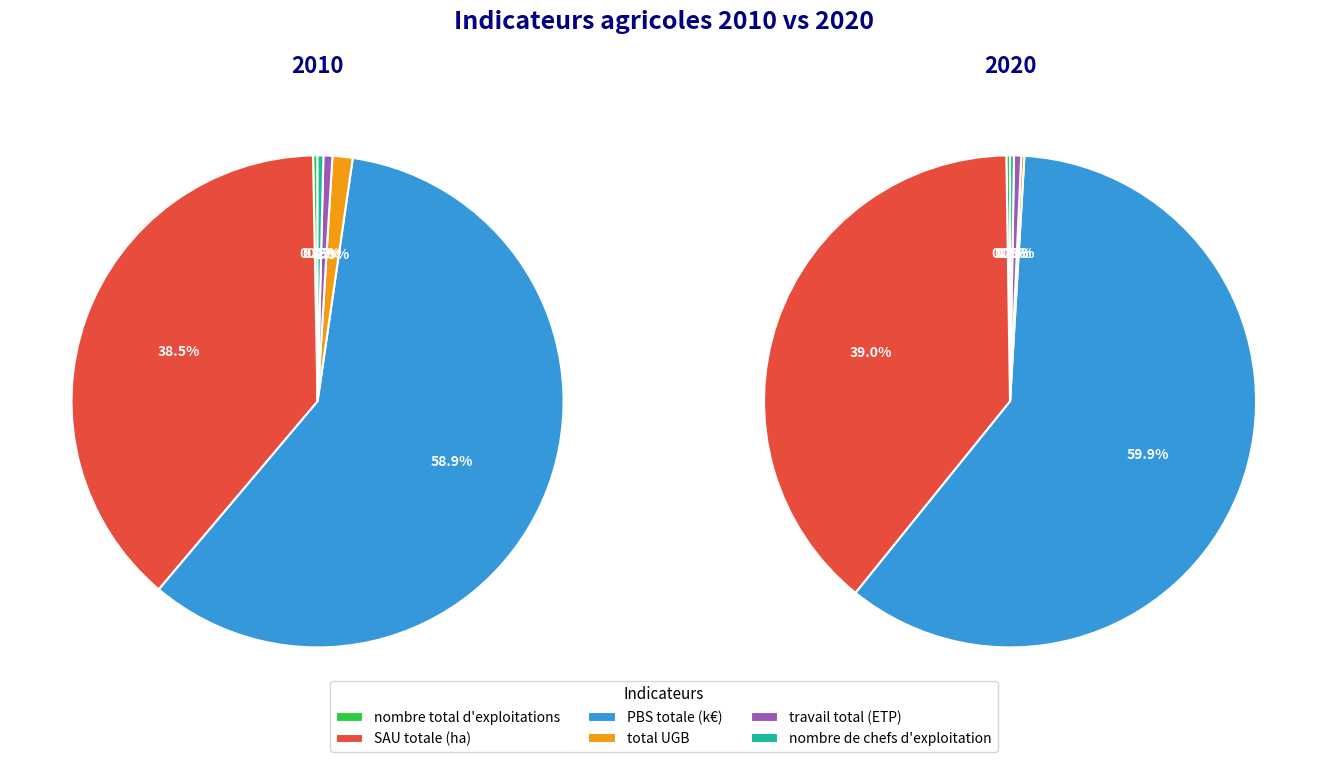

Is âge moyen des chefs the majority of the pie?

No